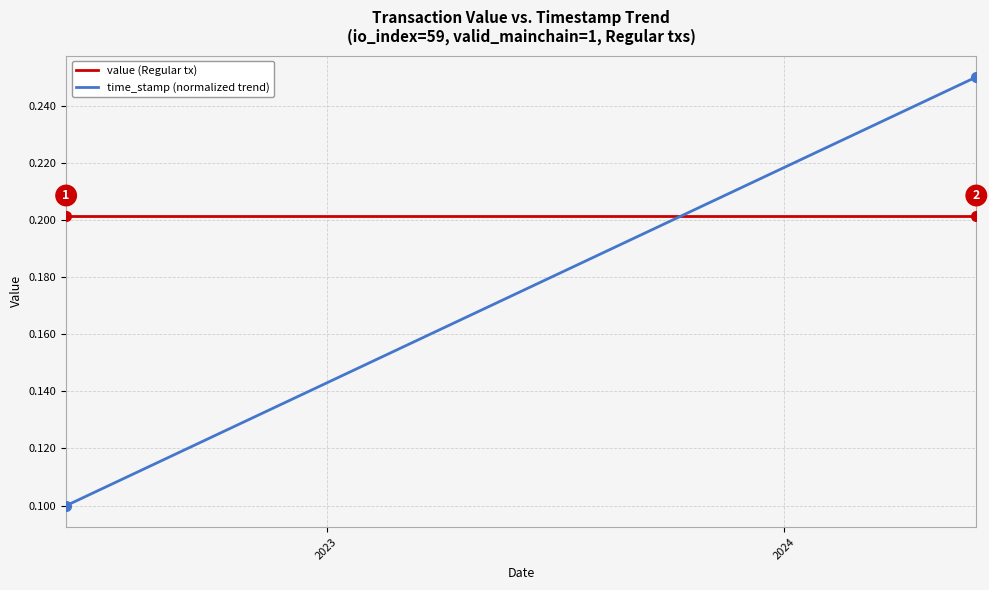

True or false: value (Regular tx) and time_stamp (normalized trend) intersect in this chart.

True